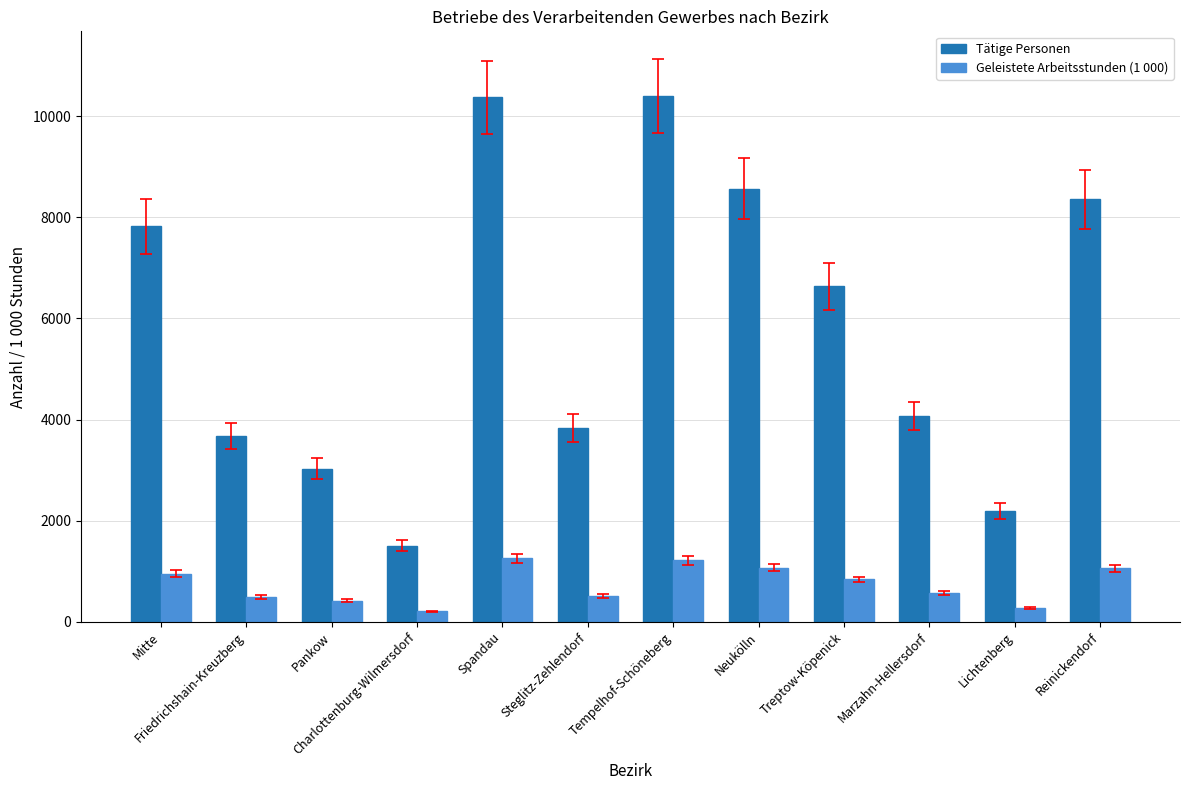

The value of Tätige Personen at Lichtenberg is 1053. True or false?

False